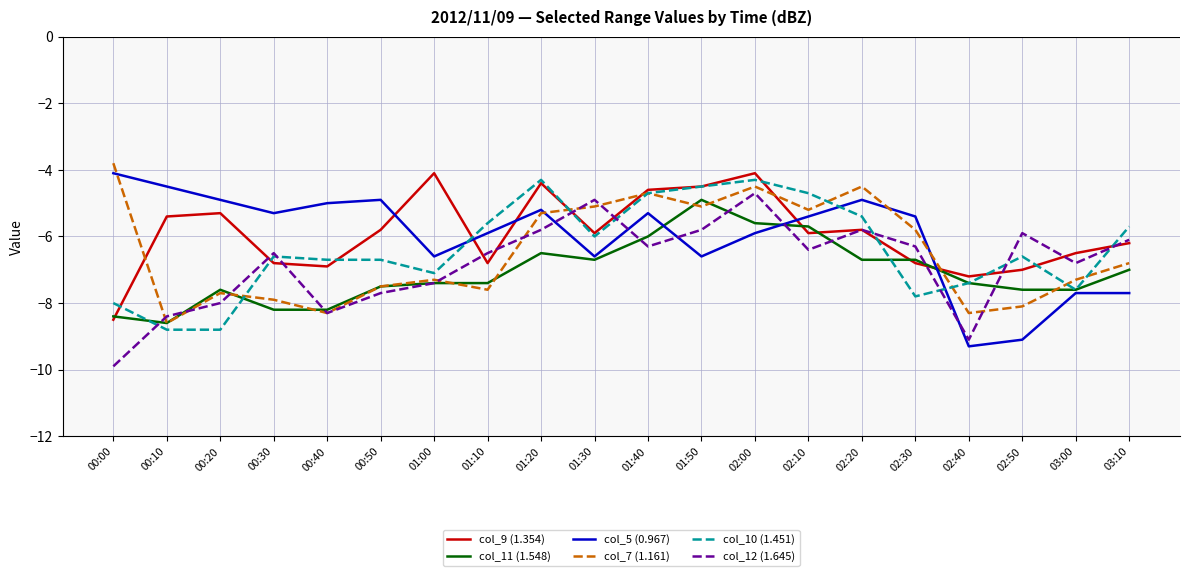

What position from the left is 02:40?

17